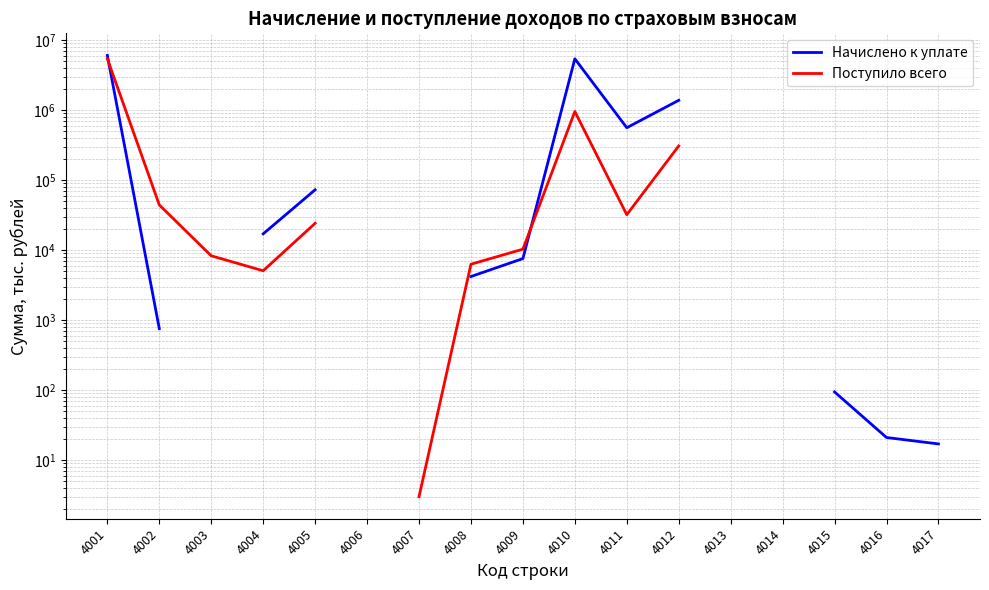

What is the difference between the Начислено к уплате values at 4017 and 4011?

558571.0